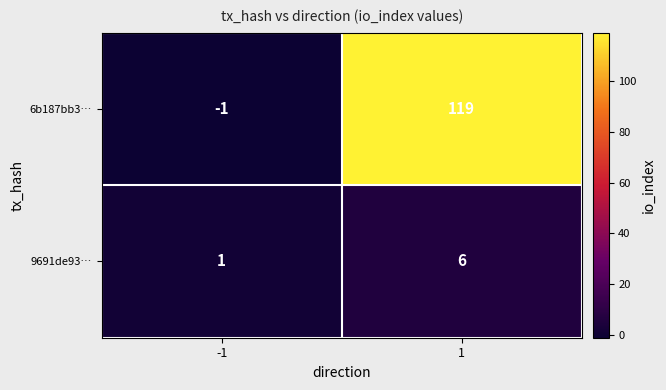

Which series has the largest range (max minus min)?

6b187bb3…